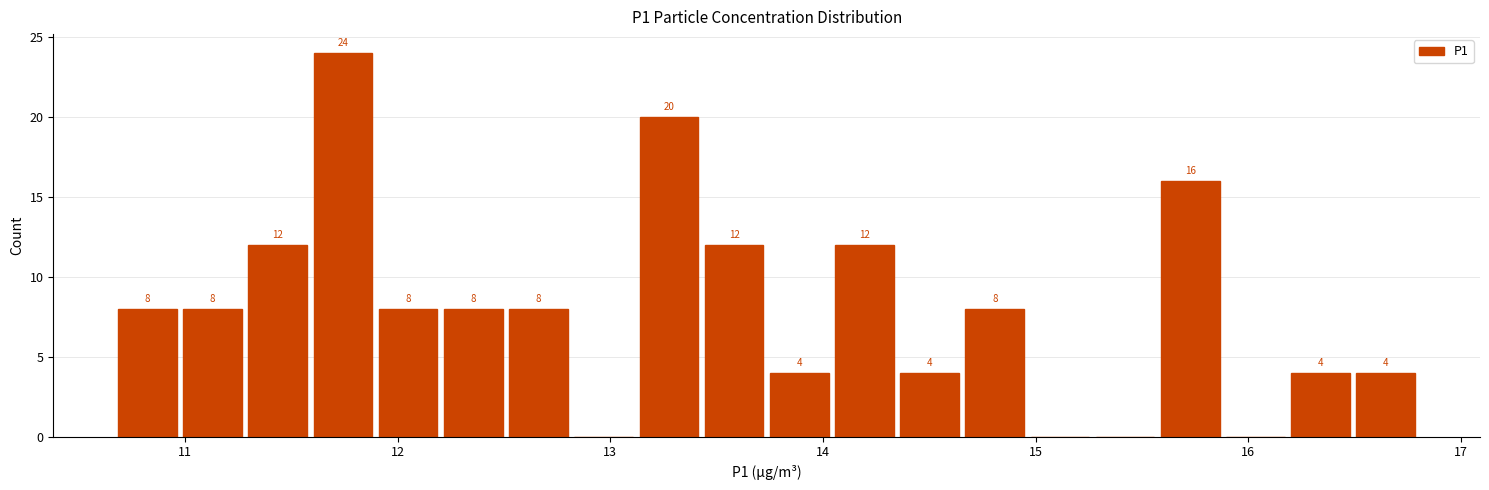

Read against the x-axis, roughly where is the centre of the tallest bar?

11.7